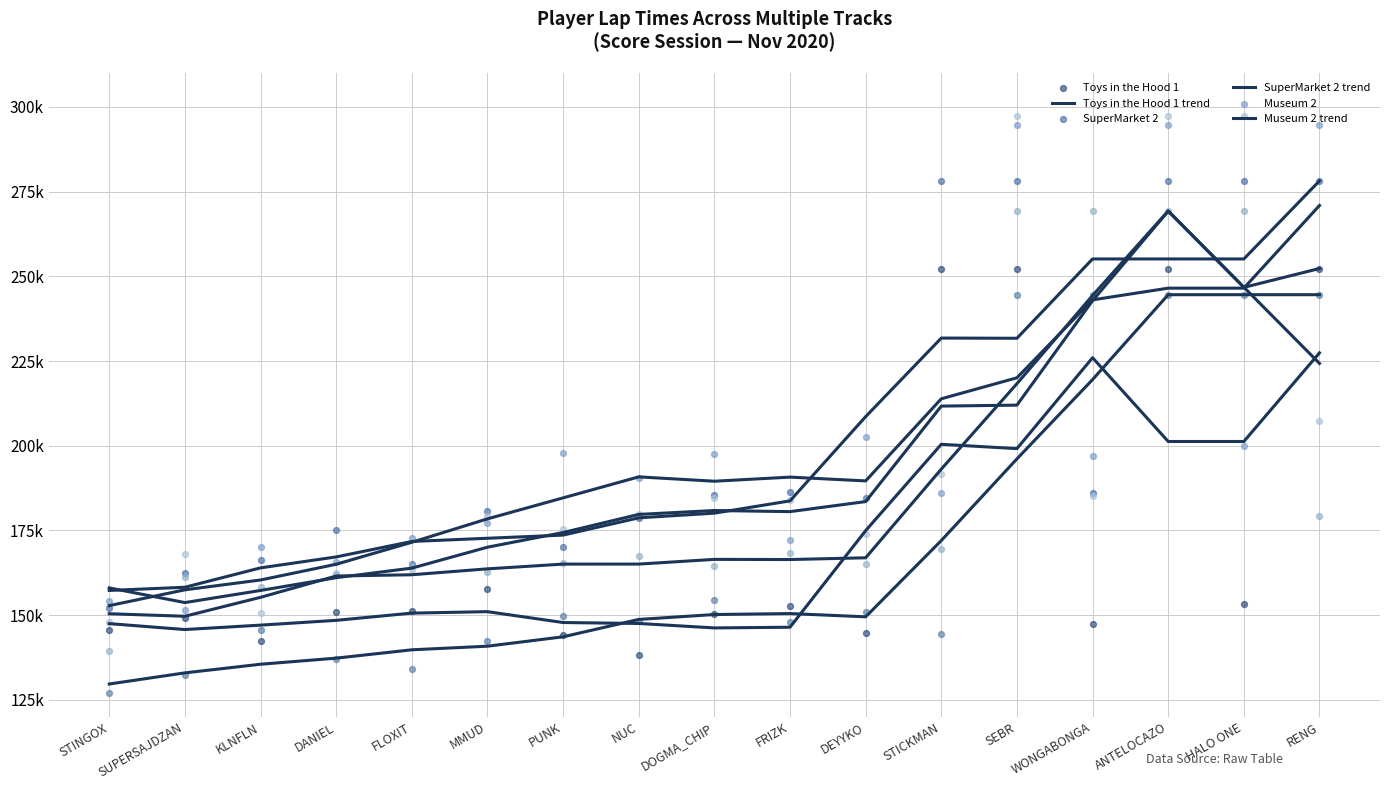

At which category is the sum across all series the highest?

SEBR